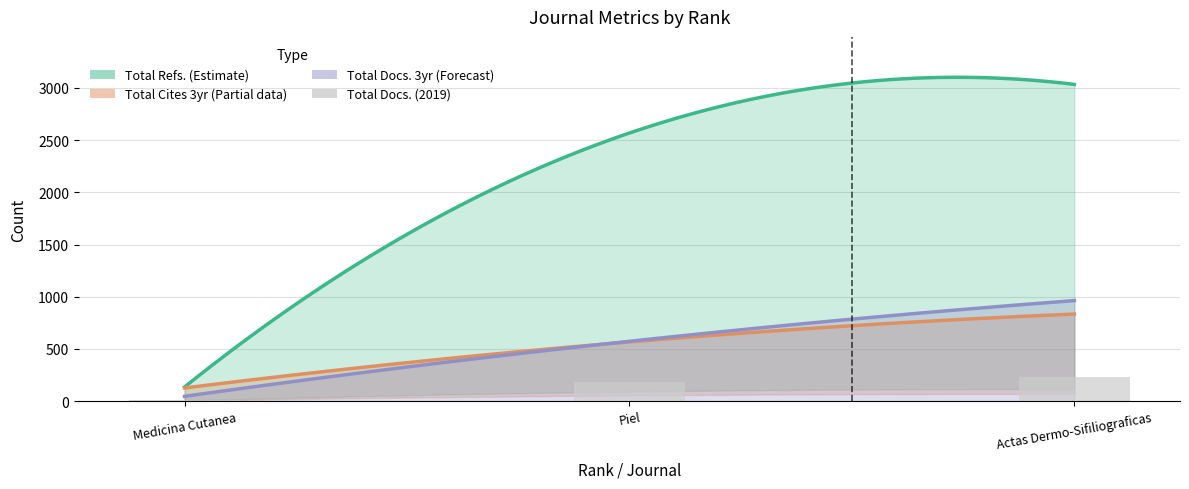

Which series has the widest spread of values?

Total Refs.